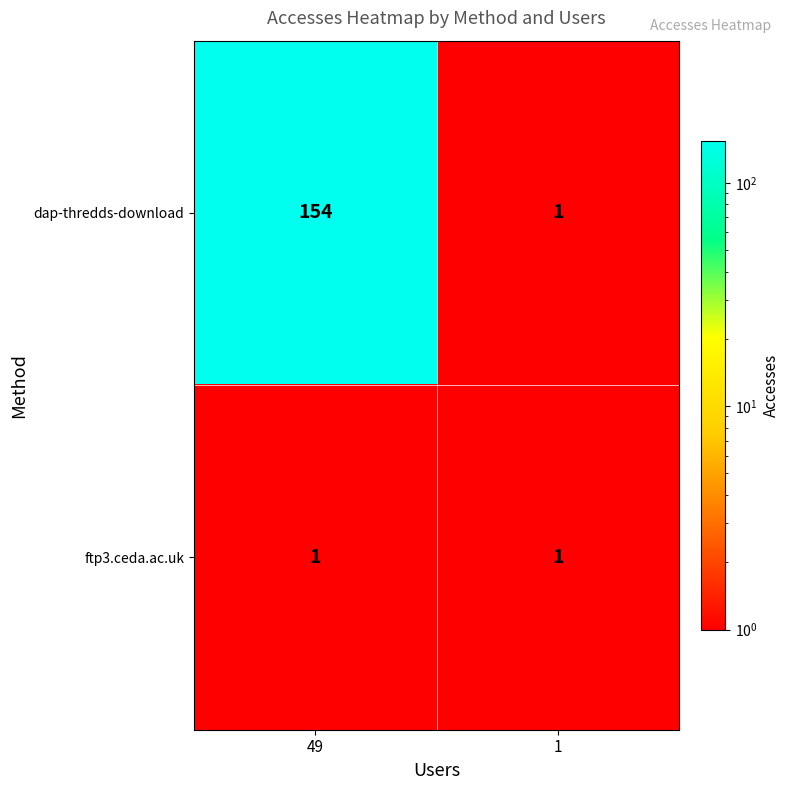

The ftp3.ceda.ac.uk series shows 1 at 1. True or false?

True